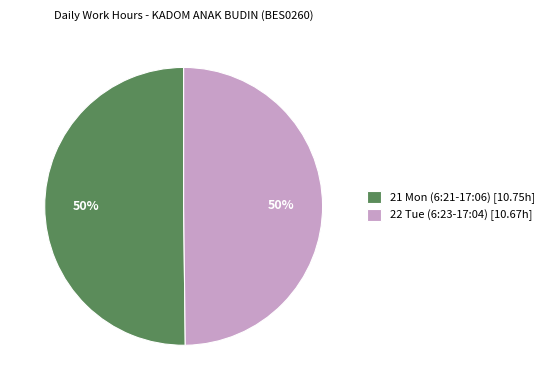

What is the ratio of the value at 22 Tue (6:23-17:04) to the value at 21 Mon (6:21-17:06)?

1.0